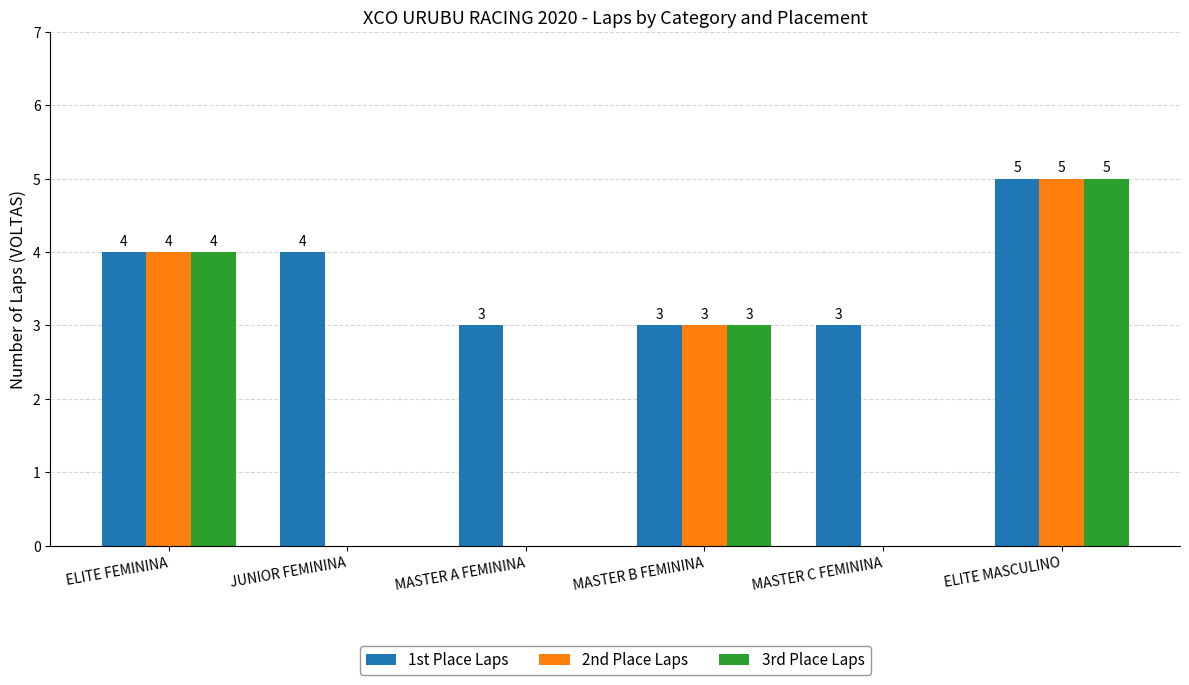

What are all the series names shown in the legend?

1st Place Laps, 2nd Place Laps, 3rd Place Laps